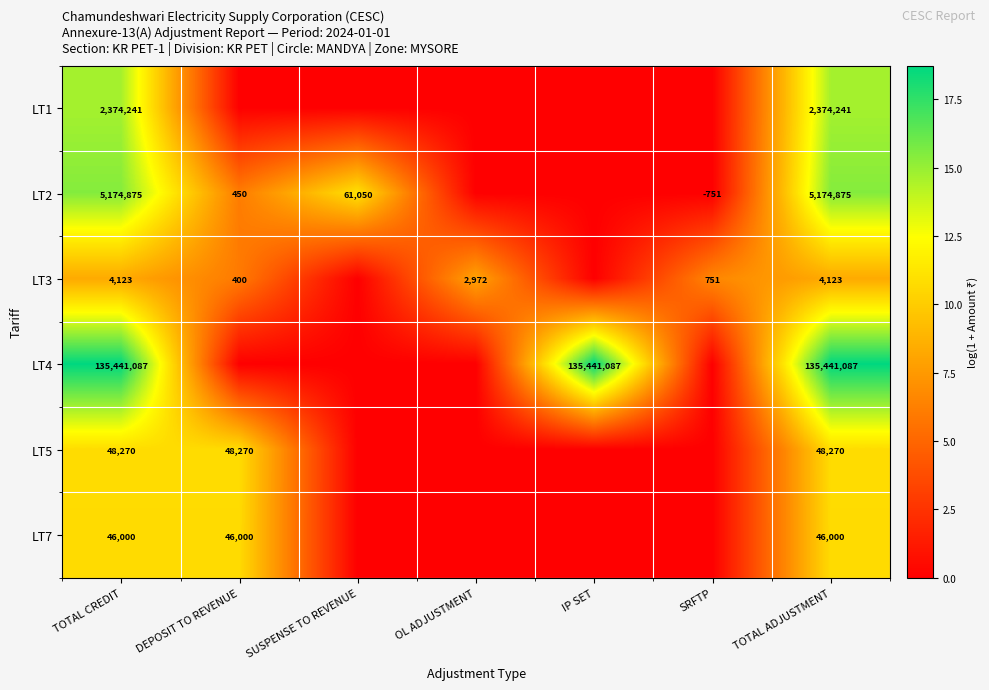

What is the difference between the LT2 values at SUSPENSE TO REVENUE and TOTAL ADJUSTMENT?

5113825